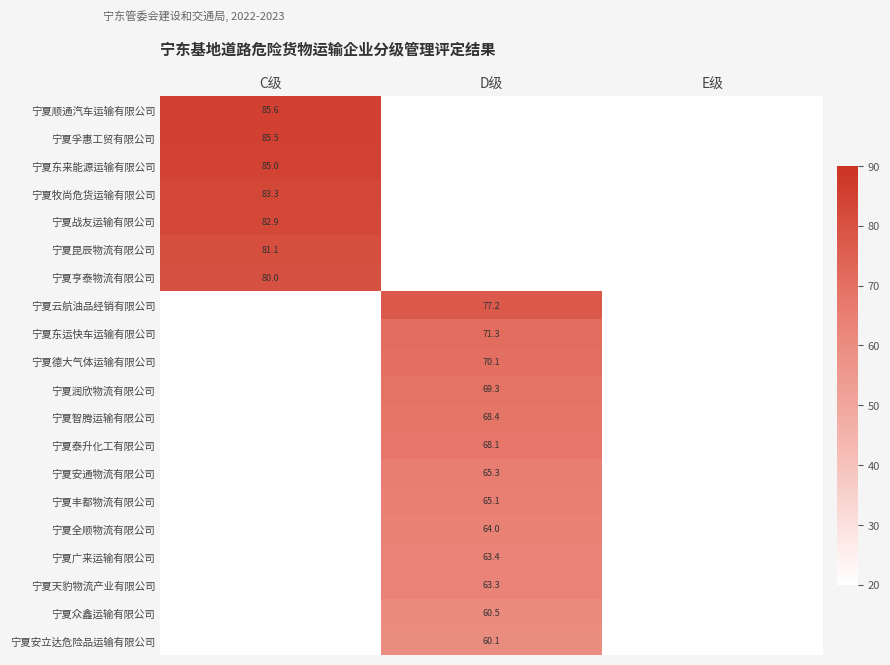

At which category does the chart reach its minimum across all series?

D级